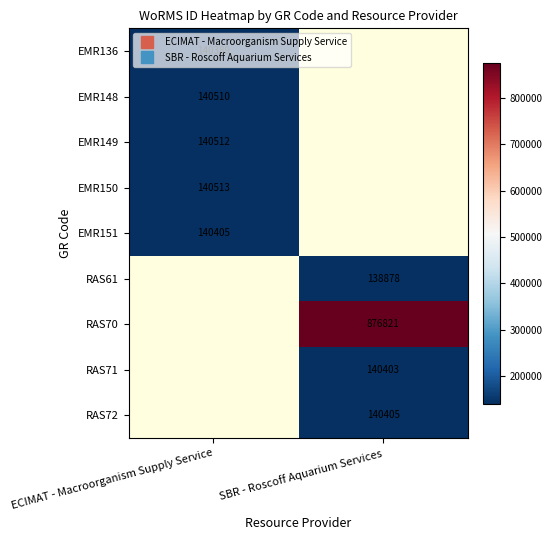

How many categories are shown in the chart?

2